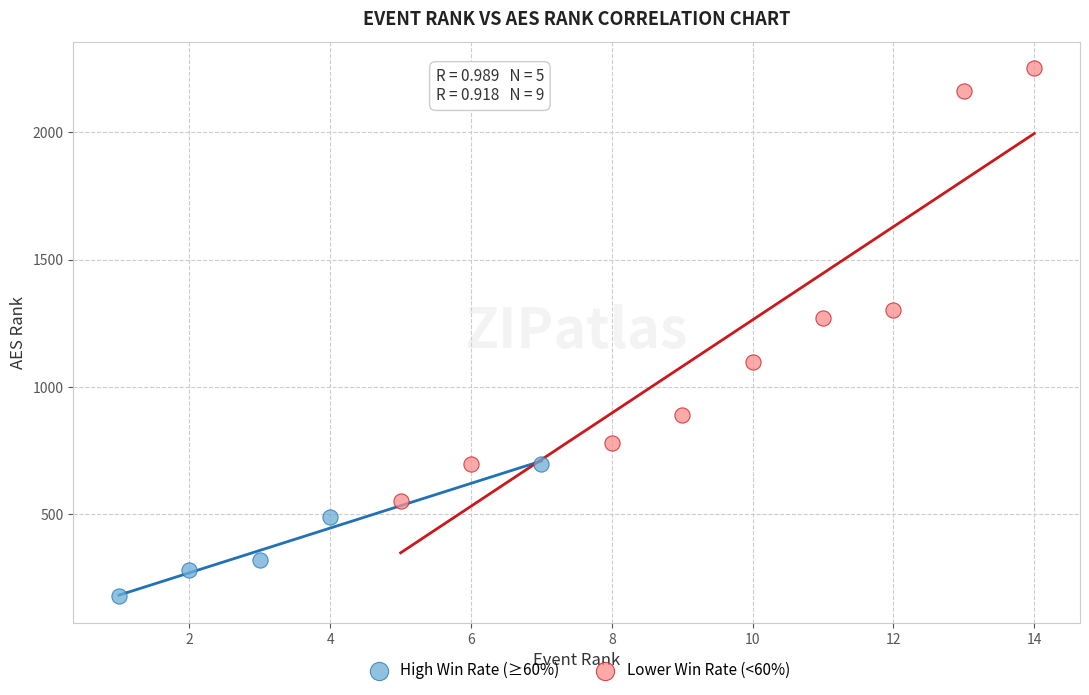

What are all the series names shown in the legend?

High Win Rate (≥60%), Lower Win Rate (<60%)